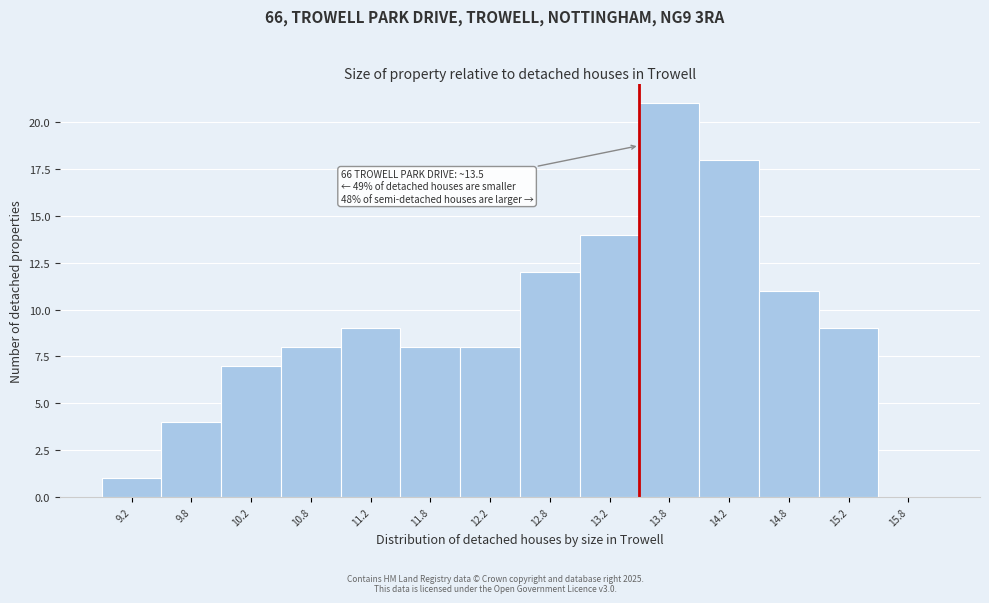

Which range on the x-axis has the tallest bar?

13.5 to 14.0